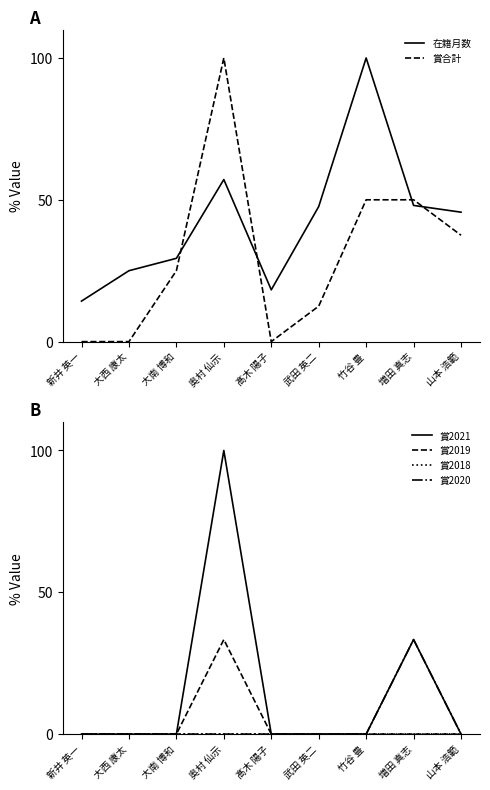

At how many categories does at least one series exceed 10?

9